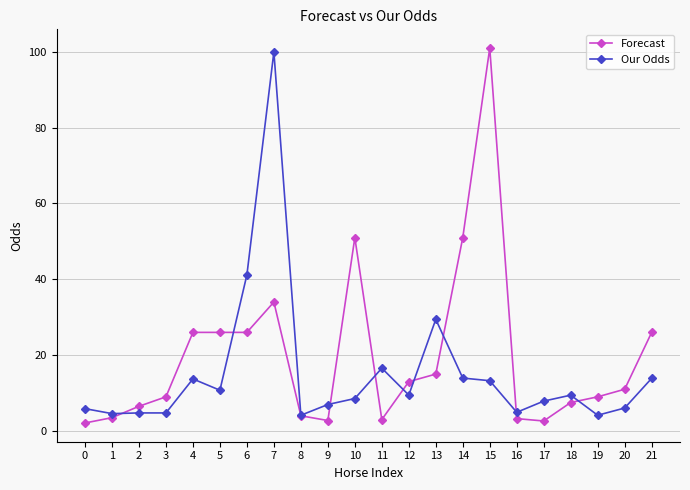

Is the value of Forecast at 2 greater than the value of Our Odds at 14?

No